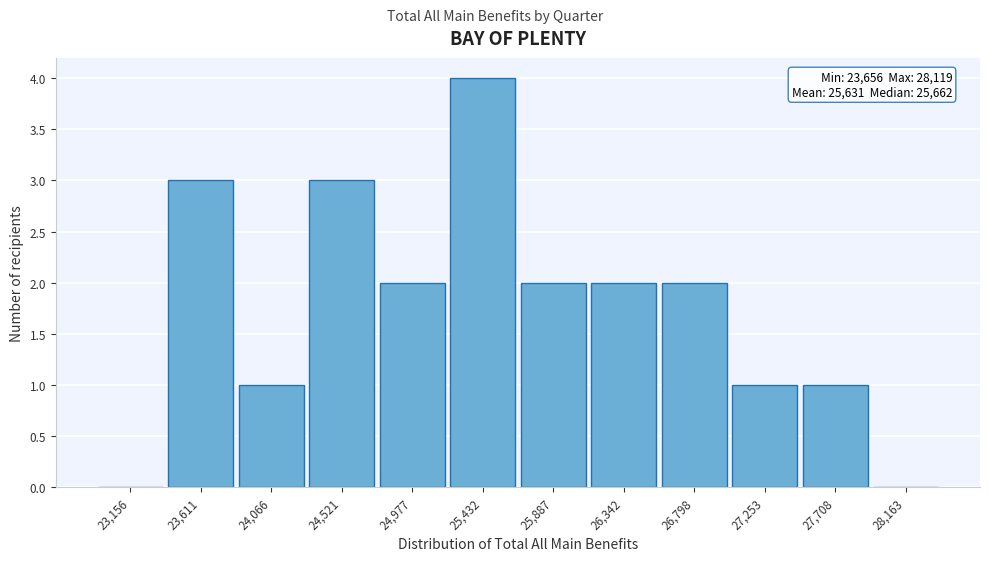

Reading left to right, list all the values displayed in this chart.

23,156=0	23,611=3	24,066=1	24,521=3	24,977=2	25,432=4	25,887=2	26,342=2	26,798=2	27,253=1	27,708=1	28,163=0